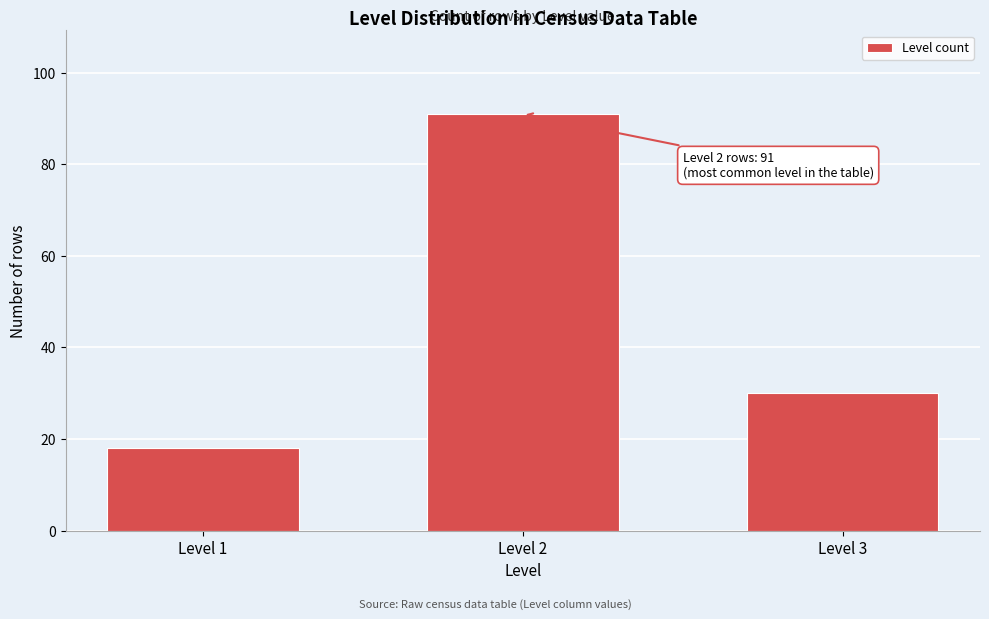

Reading right to left, what are all the values shown in this chart?

Level 3=30	Level 2=91	Level 1=18